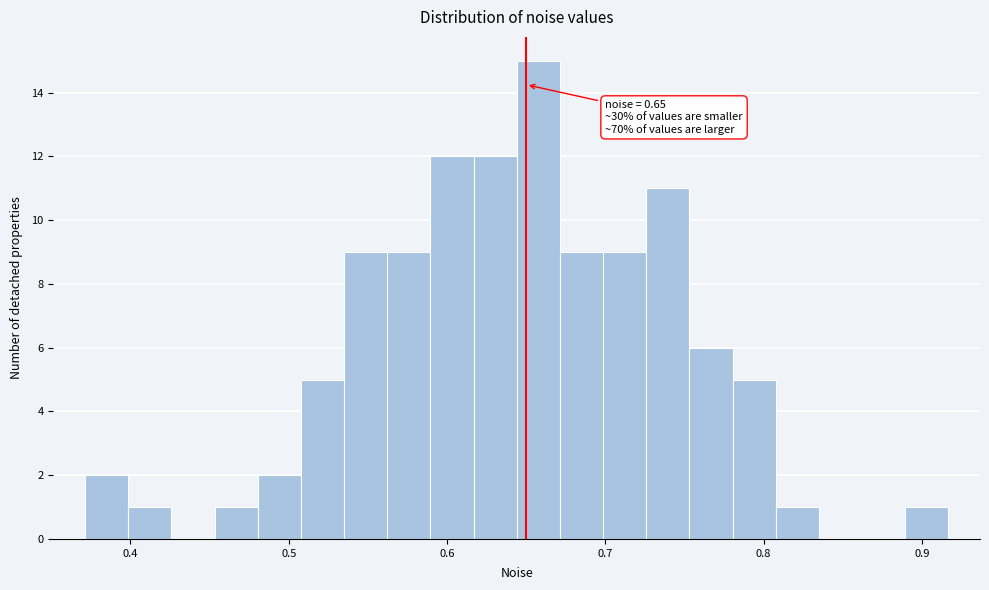

Read against the x-axis, roughly where is the centre of the tallest bar?

0.66